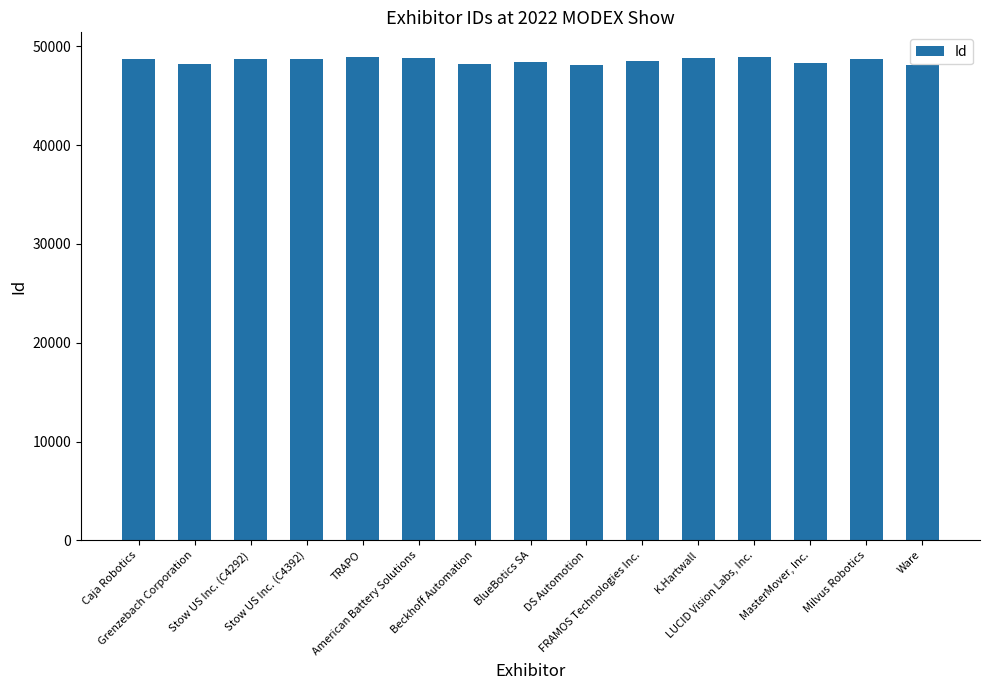

What is the label of the 15th bar from the right?

Caja Robotics